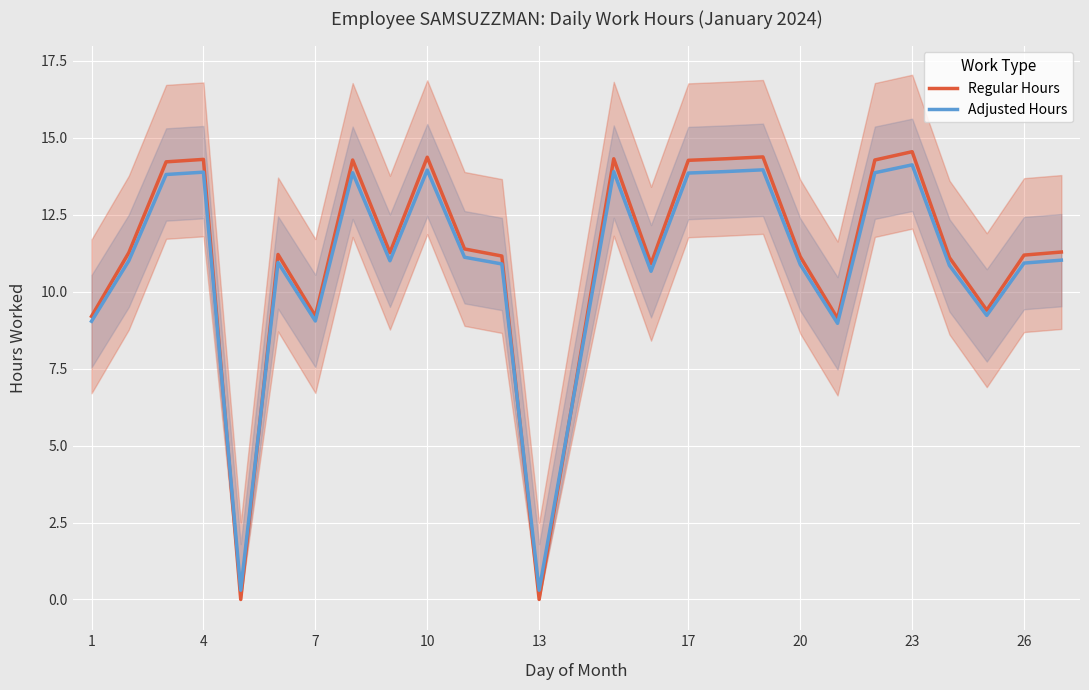

True or false: Regular Hours has a value of 6.1 at 23.

False